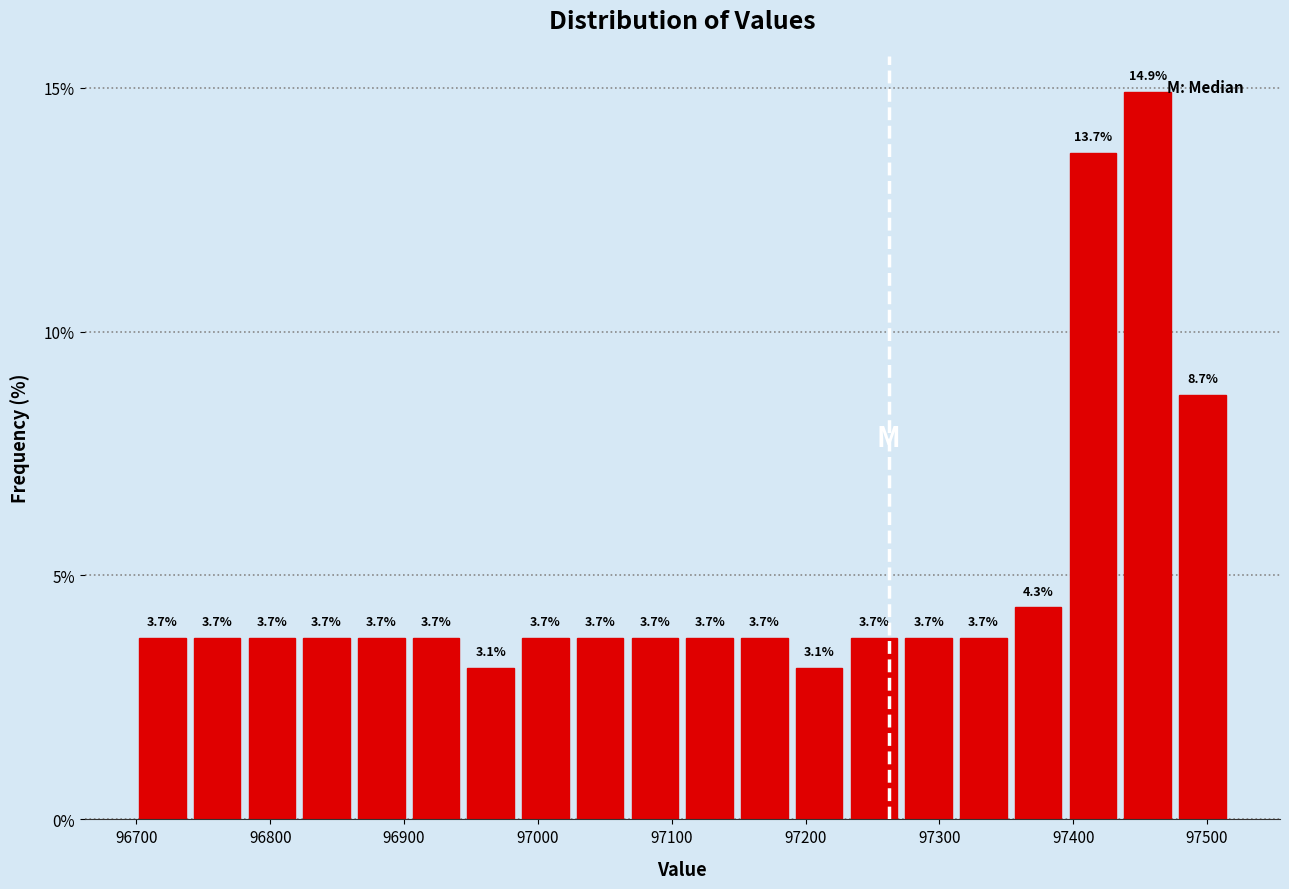

Reading left to right, transcribe this chart: for each bar, give the range it covers on the x-axis and its height. The bar edges are not printed on the chart, so give them approximately, as read against the axis.

96700 to 96740: 3.7
96740 to 96780: 3.7
96780 to 96820: 3.7
96820 to 96870: 3.7
96870 to 96910: 3.7
96910 to 96950: 3.7
96950 to 96990: 3.1
96990 to 97030: 3.7
97030 to 97070: 3.7
97070 to 97110: 3.7
97110 to 97150: 3.7
97150 to 97190: 3.7
97190 to 97230: 3.1
97230 to 97270: 3.7
97270 to 97320: 3.7
97320 to 97360: 3.7
97360 to 97400: 4.3
97400 to 97440: 13.7
97440 to 97480: 14.9
97480 to 97520: 8.7